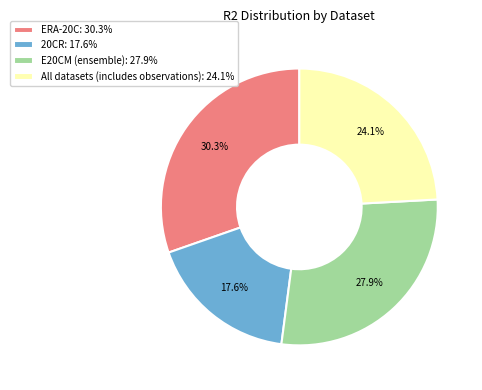

How many segments does this pie chart have?

4